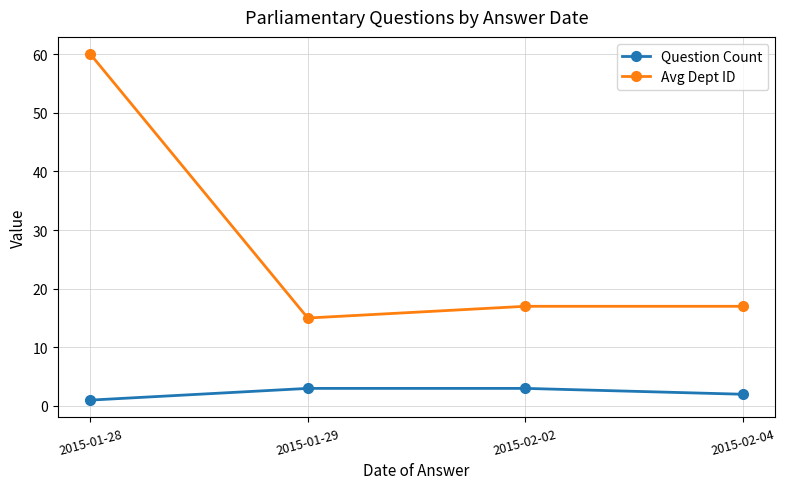

What is the difference between the maximum and minimum values in the Avg Dept ID series?

45